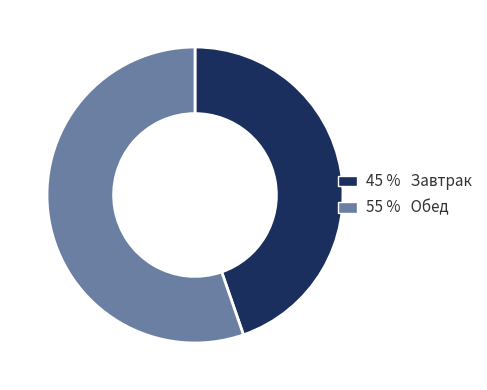

Is there any slice that represents more than half of the pie?

Yes